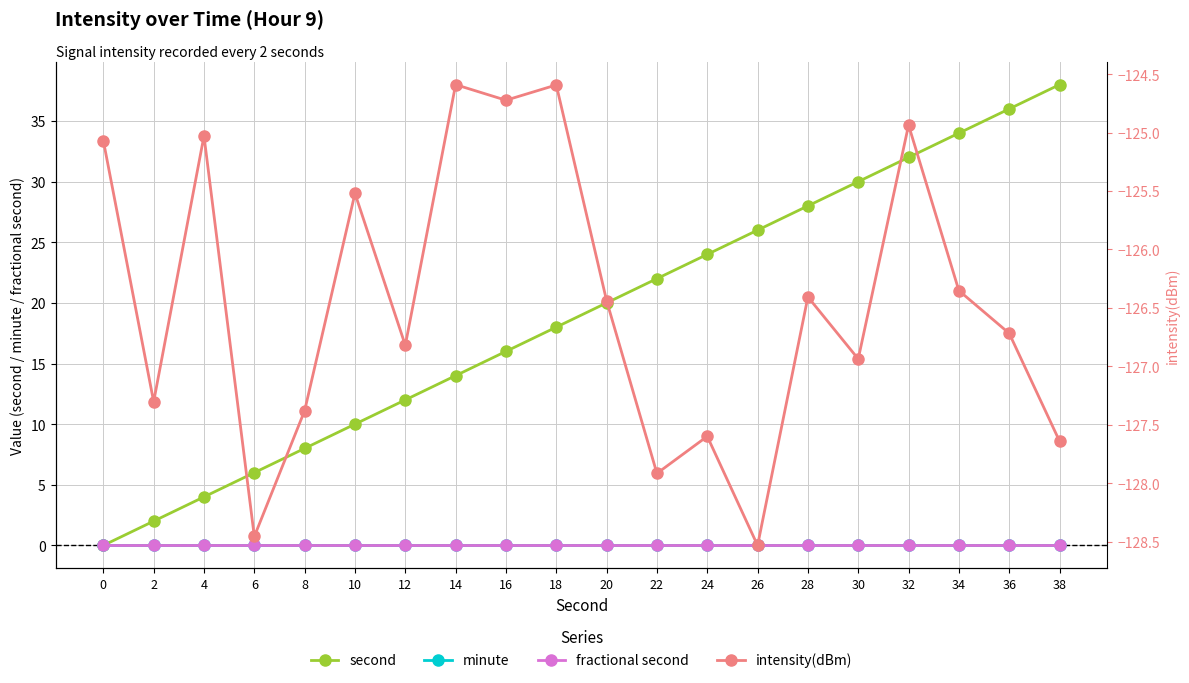

The intensity(dBm) series shows -127.4 at 8. True or false?

True